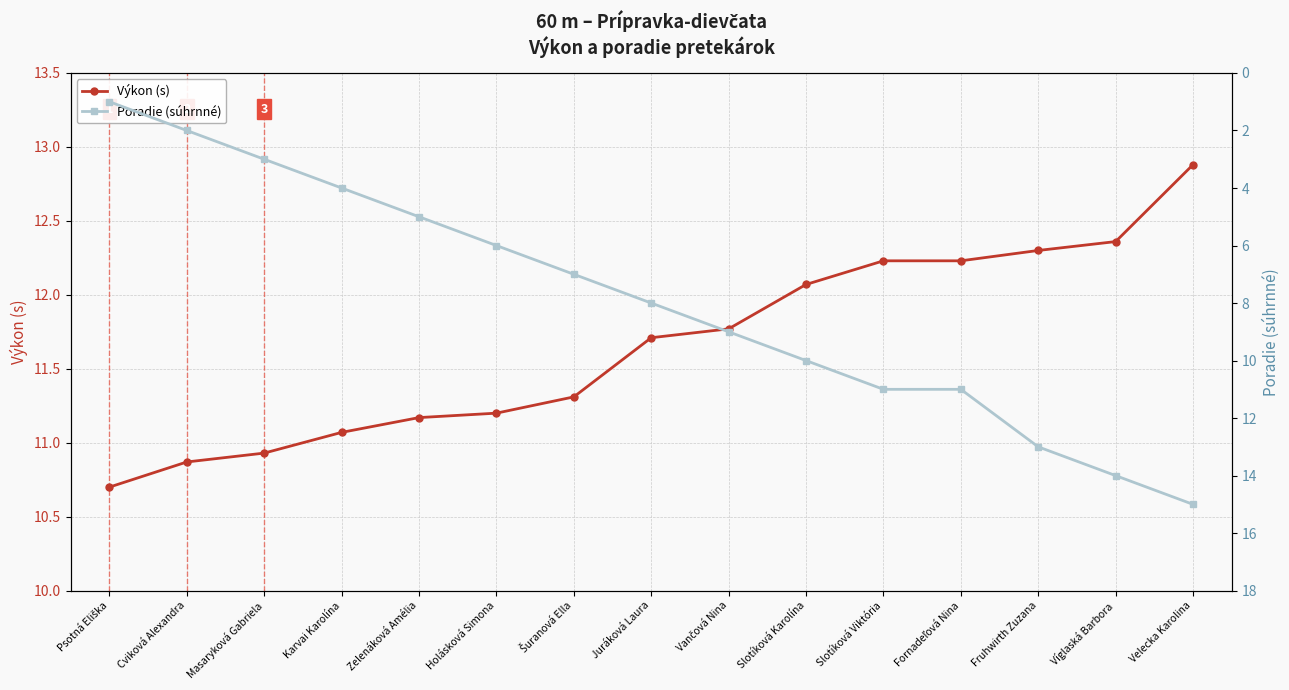

True or false: Poradie (súhrnné) has more than 1 interior local peaks.

False